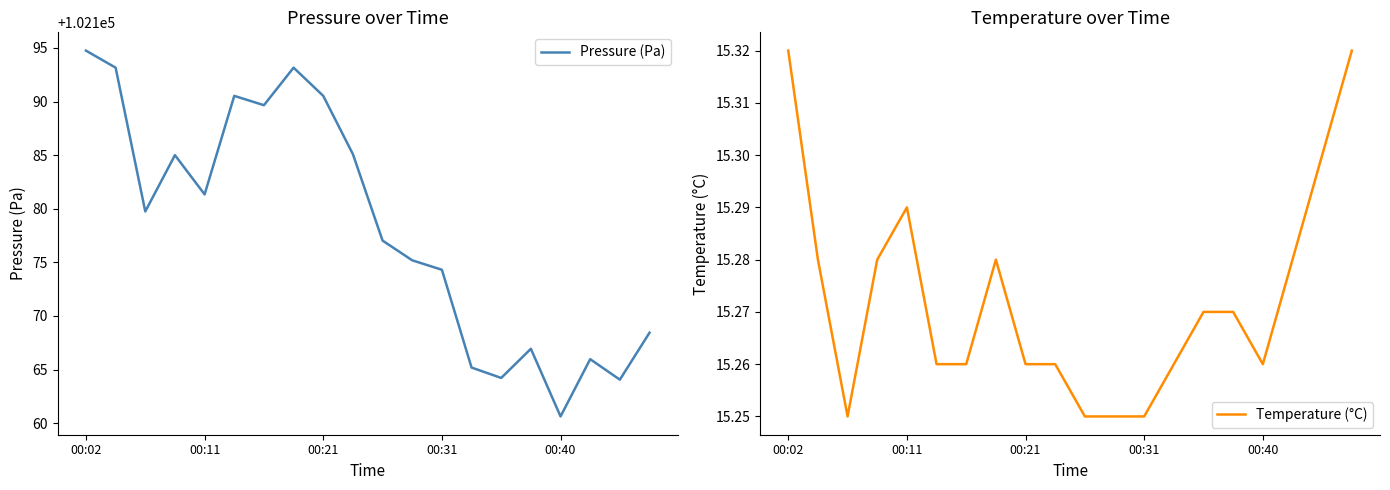

What value does the Pressure (Pa) series have at 11?

102175.2